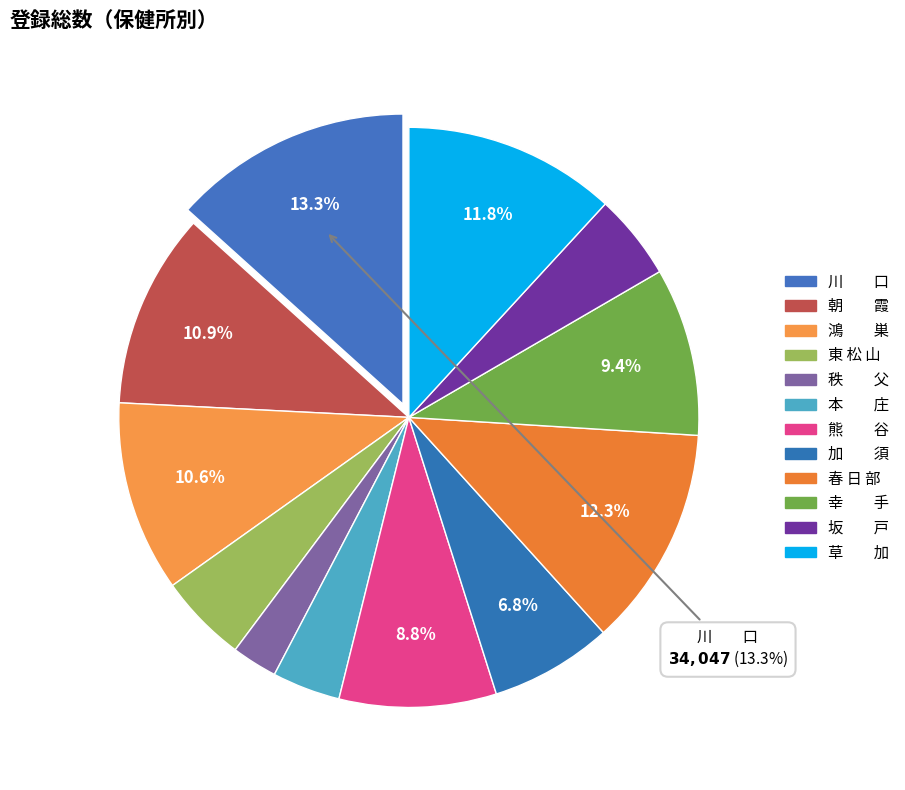

How many segments does this pie chart have?

12